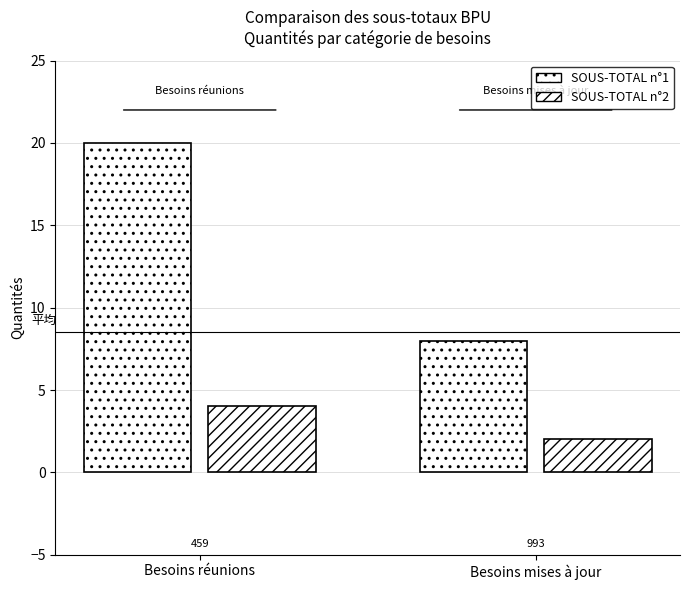

How many bars are there in total?

4